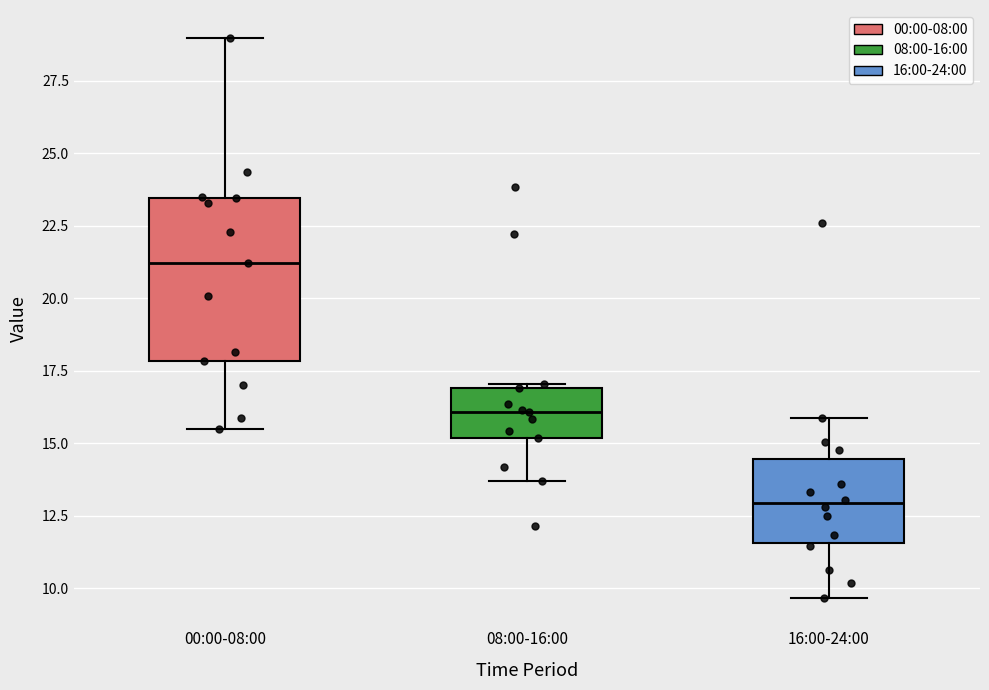

Reading left to right, read every box against the y-axis: the position of its median line, the range the box covers, and the ends of its whiskers. The values are not printed on the chart, so give them approximately, as read against the axis.

00:00-08:00: median 21.0, box 18.0 to 23.5, whiskers 15.5 to 29.0
08:00-16:00: median 16.0, box 15.0 to 17.0, whiskers 13.5 to 17.0 (just above the box's upper edge)
16:00-24:00: median 13.0, box 11.5 to 14.5, whiskers 9.5 to 16.0